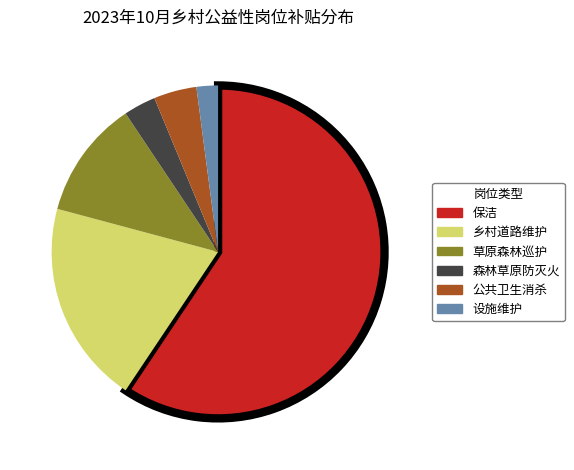

Count the number of slices in the pie.

6